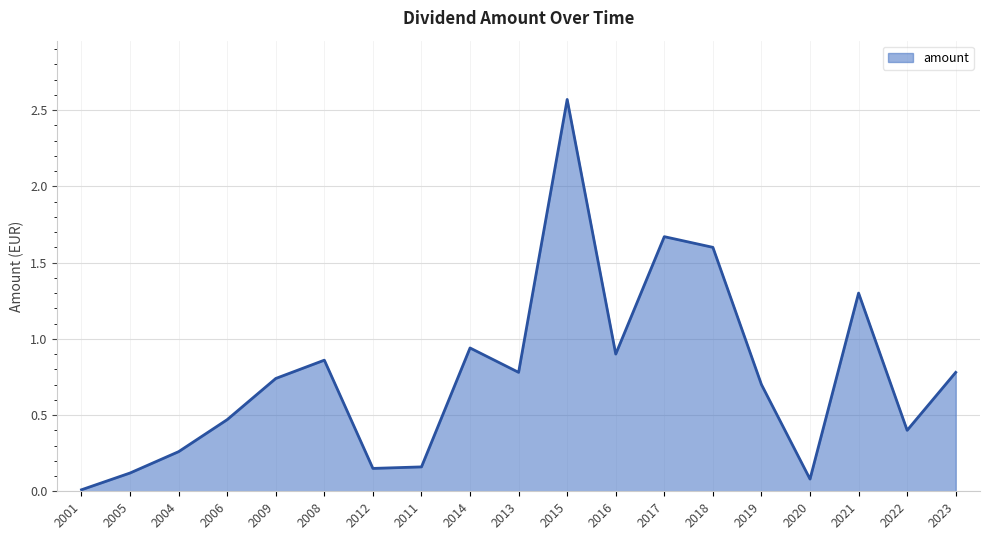

Which has a higher value, 2001 or 2008?

2008